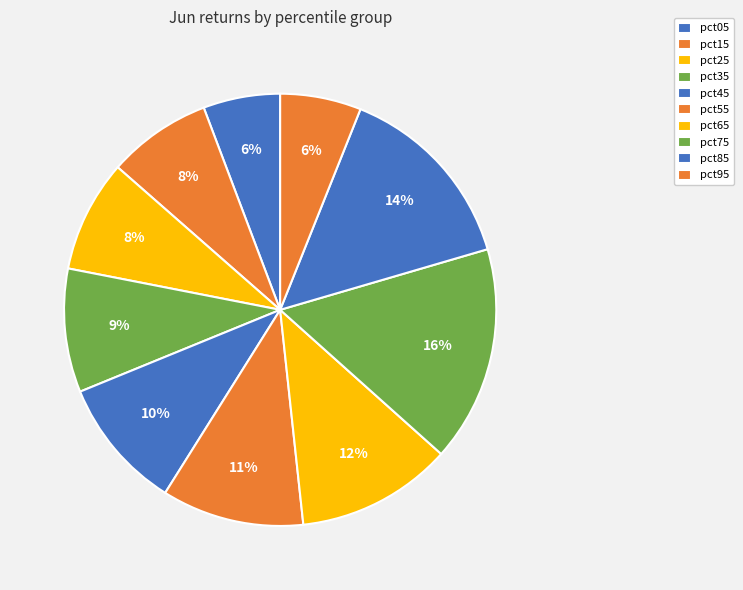

How many slices are in this pie chart?

10